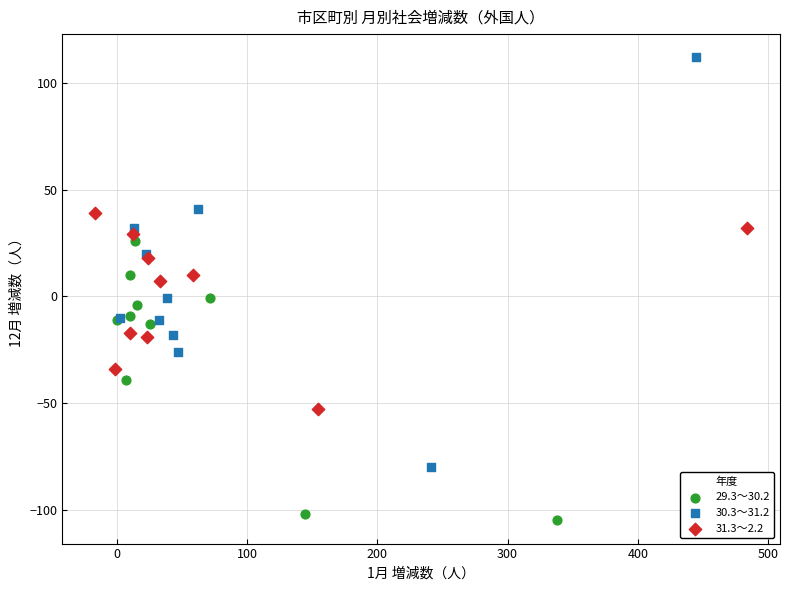

Which series has the largest Y range (max minus min)?

30.3～31.2